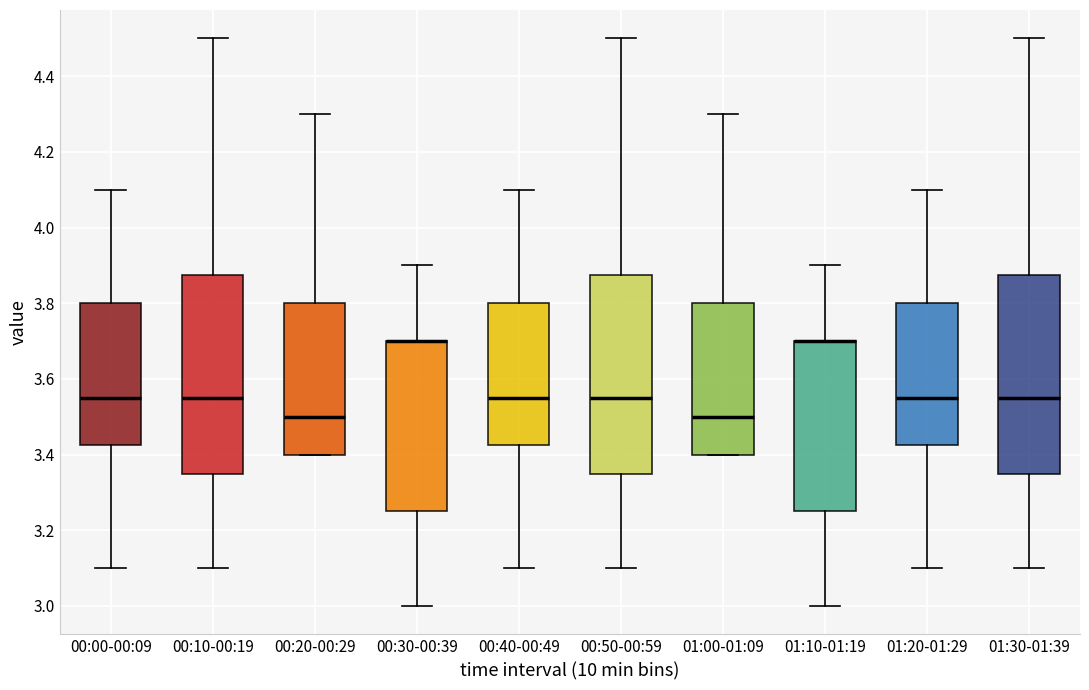

Reading left to right, transcribe this box plot: for each box, give where its median line is, the range the box spans, and where its two whiskers end, as read against the y-axis. The values are not printed on the chart, so give them approximately, as read against the axis.

00:00-00:09: median 3.56, box 3.42 to 3.80, whiskers 3.10 to 4.10
00:10-00:19: median 3.56, box 3.36 to 3.88, whiskers 3.10 to 4.50
00:20-00:29: median 3.50, box 3.40 to 3.80, whiskers 3.40 to 4.30
00:30-00:39: median 3.70 (drawn on the box's upper edge), box 3.26 to 3.70, whiskers 3.00 to 3.90
00:40-00:49: median 3.56, box 3.42 to 3.80, whiskers 3.10 to 4.10
00:50-00:59: median 3.56, box 3.36 to 3.88, whiskers 3.10 to 4.50
01:00-01:09: median 3.50, box 3.40 to 3.80, whiskers 3.40 to 4.30
01:10-01:19: median 3.70 (drawn on the box's upper edge), box 3.26 to 3.70, whiskers 3.00 to 3.90
01:20-01:29: median 3.56, box 3.42 to 3.80, whiskers 3.10 to 4.10
01:30-01:39: median 3.56, box 3.36 to 3.88, whiskers 3.10 to 4.50